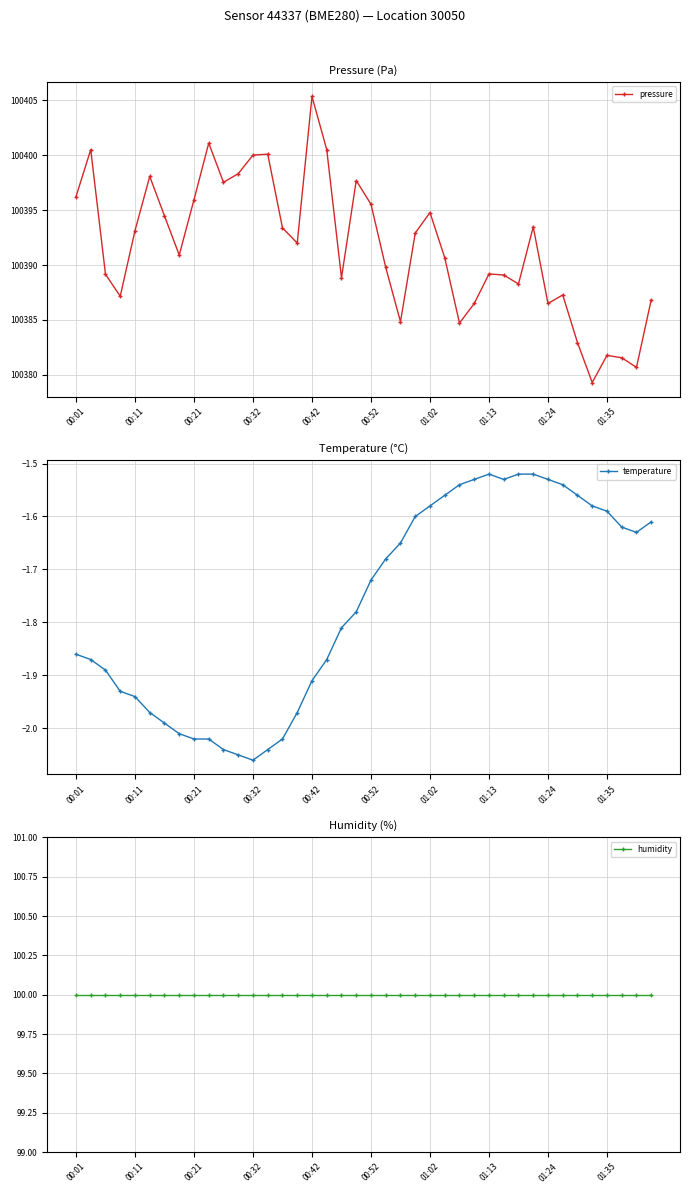

What is the lowest value of the pressure series?

100379.3